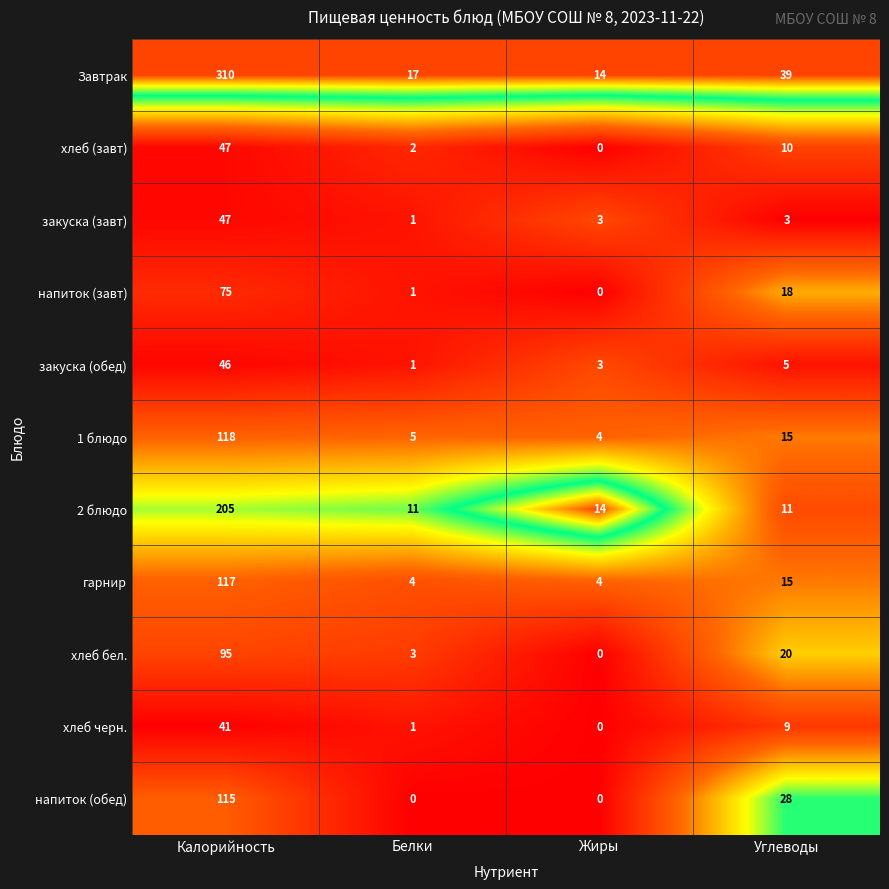

Which series changed the most between Калорийность and Белки?

Завтрак